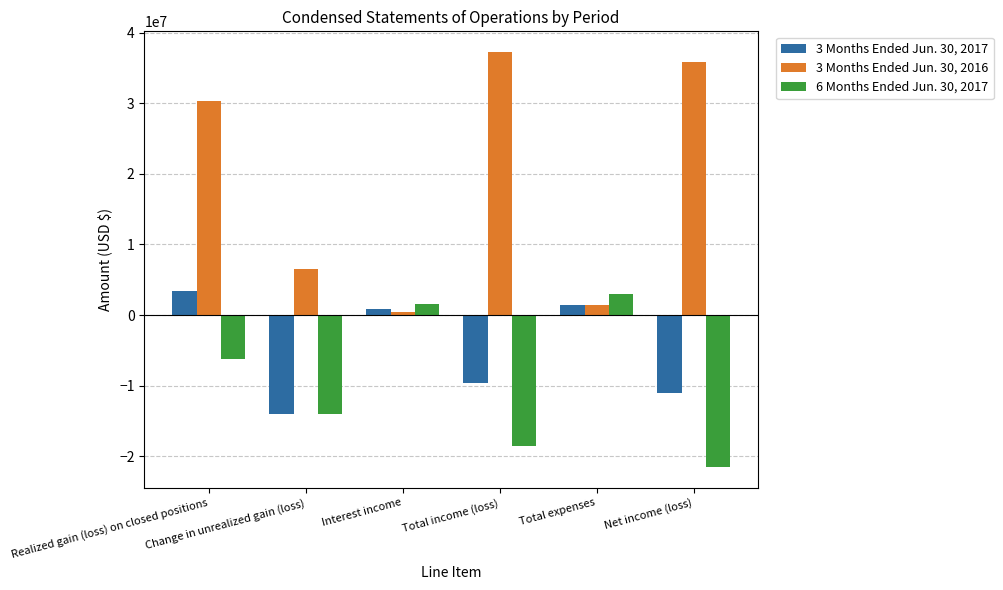

What is the difference between the 3 Months Ended Jun. 30, 2017 values at Realized gain (loss) on closed positions and Net income (loss)?

14552828